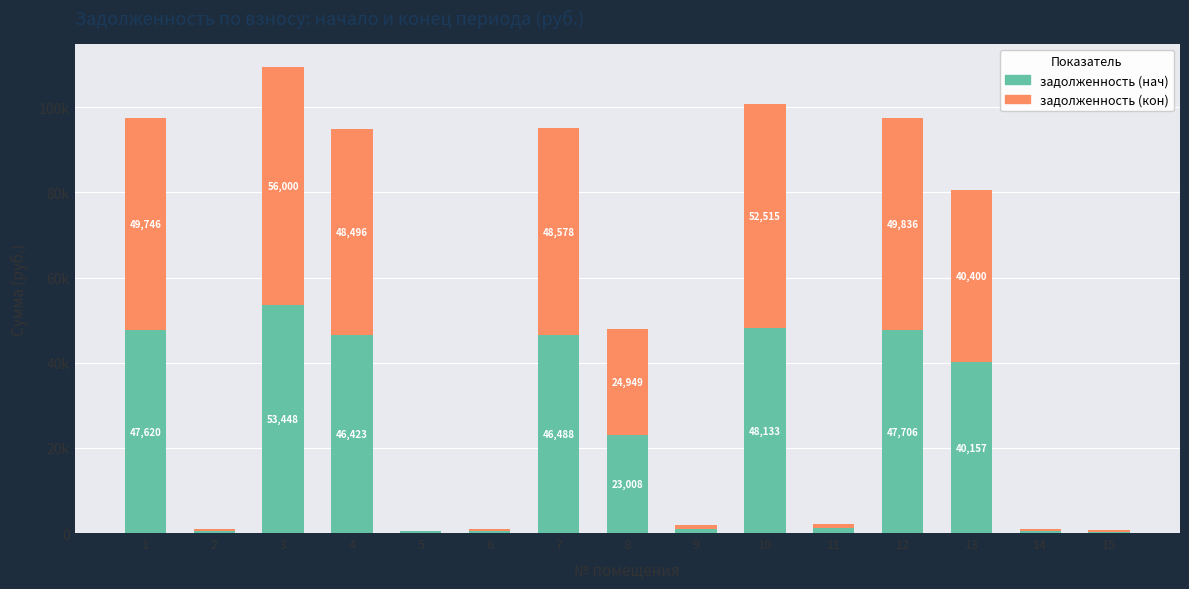

What are all the series names shown in the legend?

задолженность (нач), задолженность (кон)